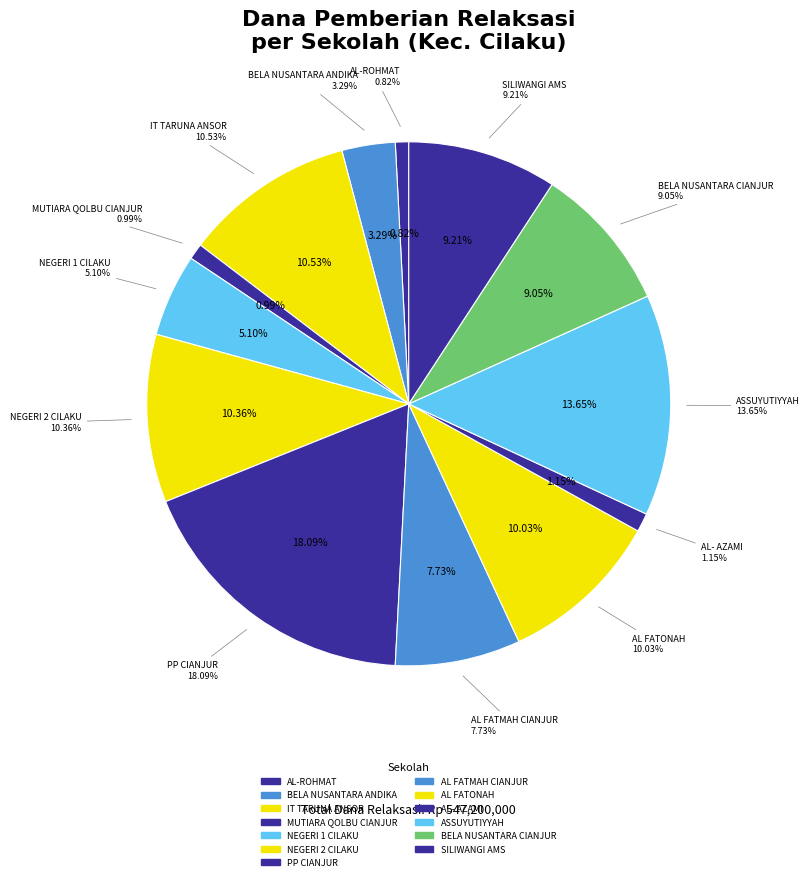

How many slices are in this pie chart?

13